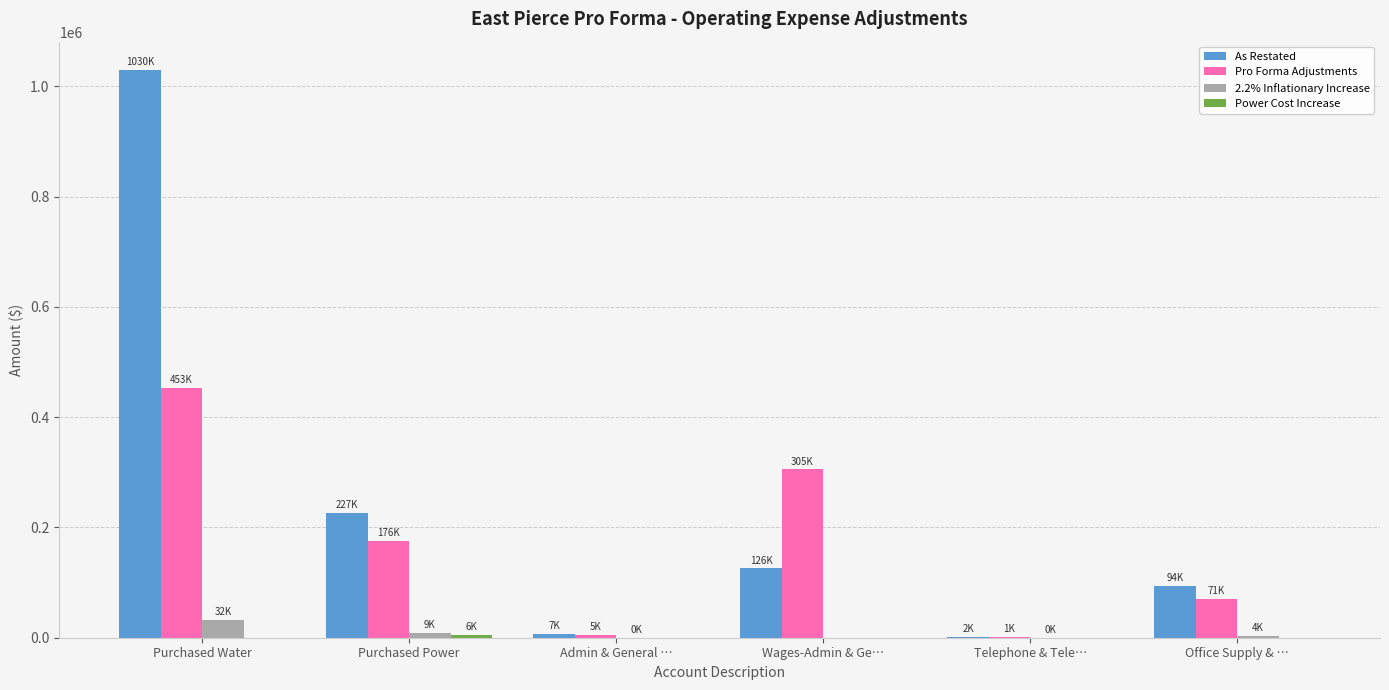

Between Purchased Power and Telephone & Tele…, which series saw the biggest shift?

As Restated